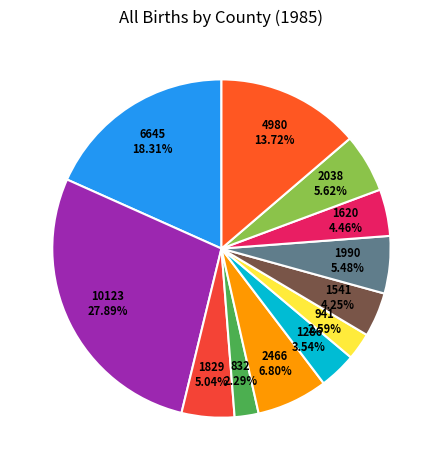

Does any single category account for the majority?

No